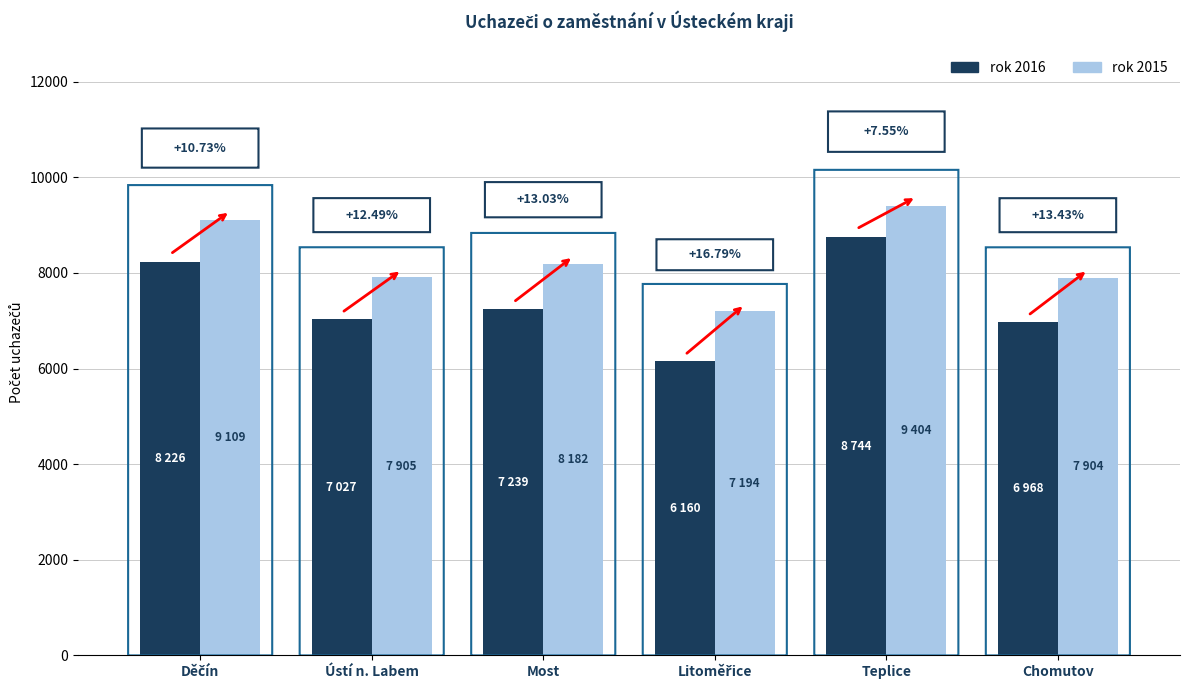

How many groups of bars are there?

6